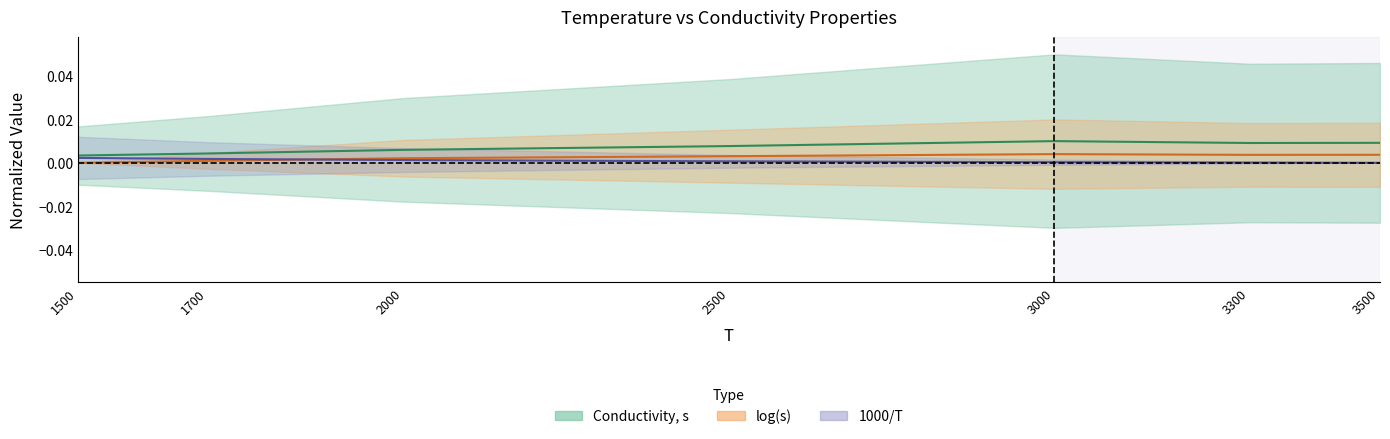

Is it true that Conductivity, s equals 0.0 at 2500?

False